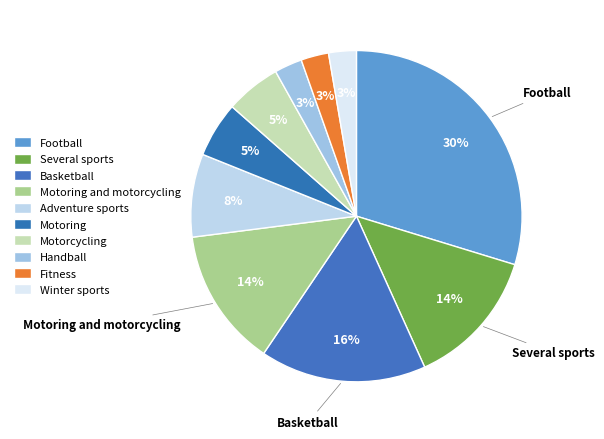

To the nearest percent, what is the average slice percentage?

10%